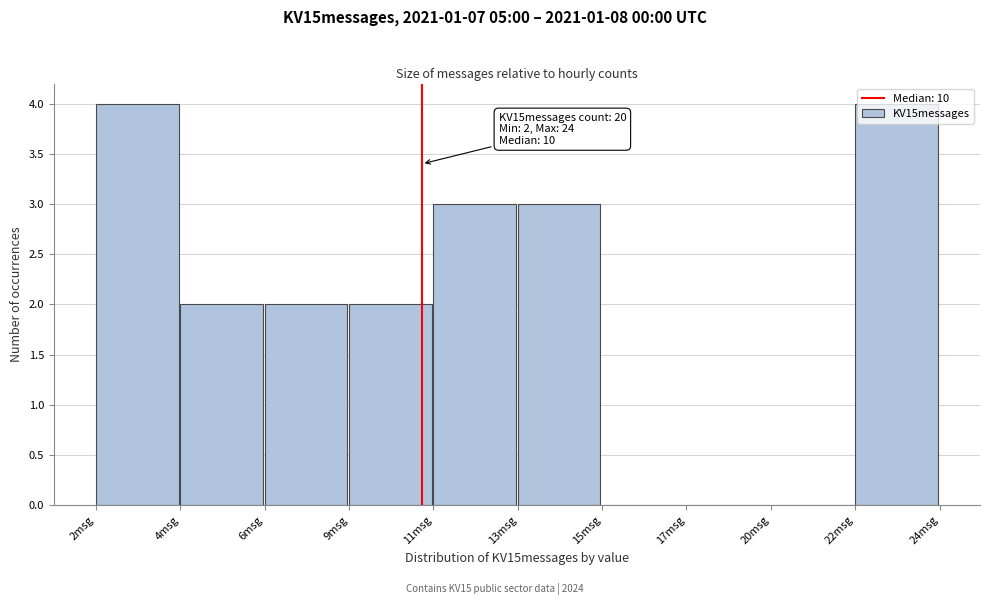

Between 2msg and 15msg, which is larger?

2msg